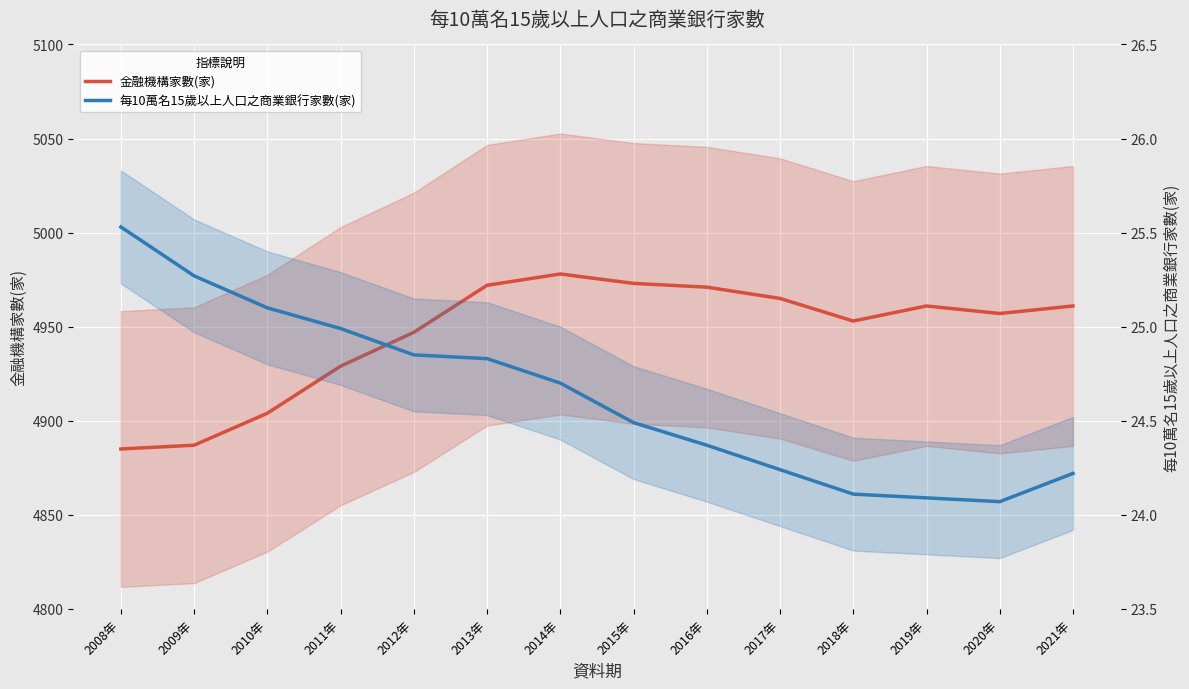

Where is the first local minimum for 每10萬名15歲以上人口之商業銀行家數(家)?

2020年